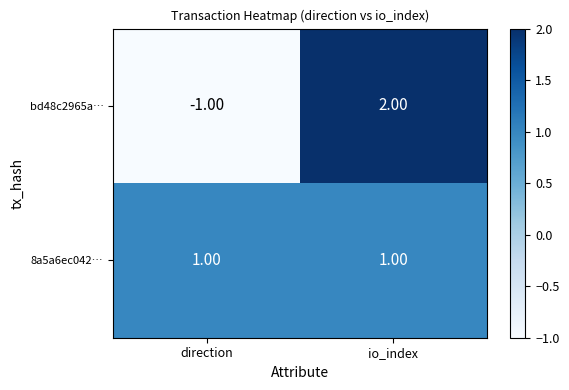

Which series has the widest spread of values?

bd48c2965a…